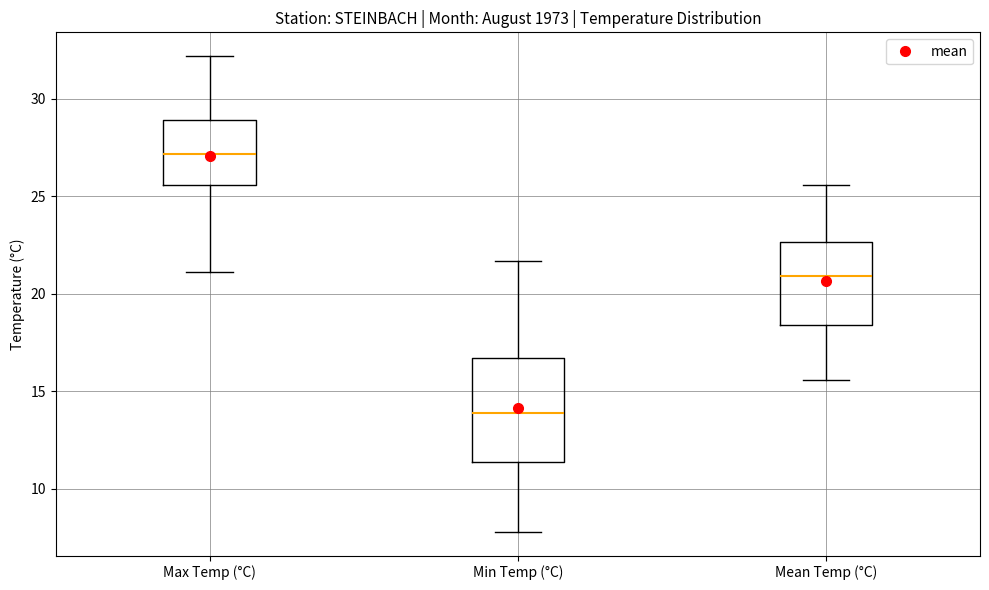

Comparing the boxes themselves (not the whiskers), which one is the tallest?

Min Temp (°C)